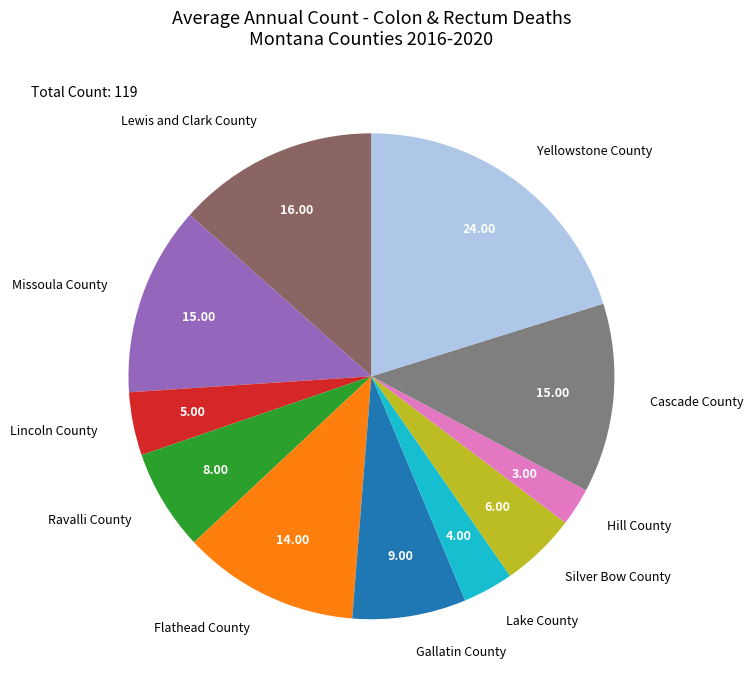

Is it true that Ravalli County is 1% of the pie?

False